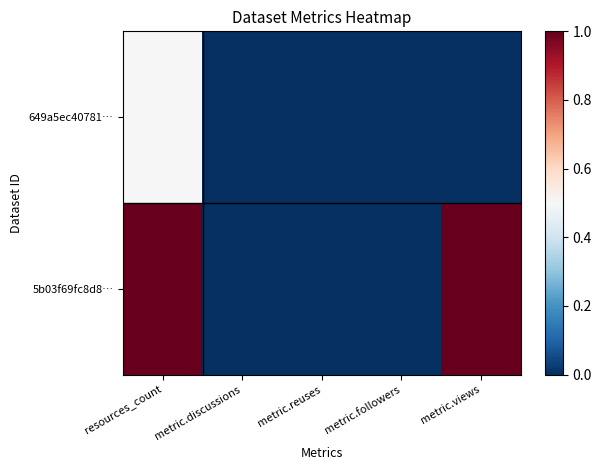

At which category does the chart reach its minimum across all series?

metric.discussions